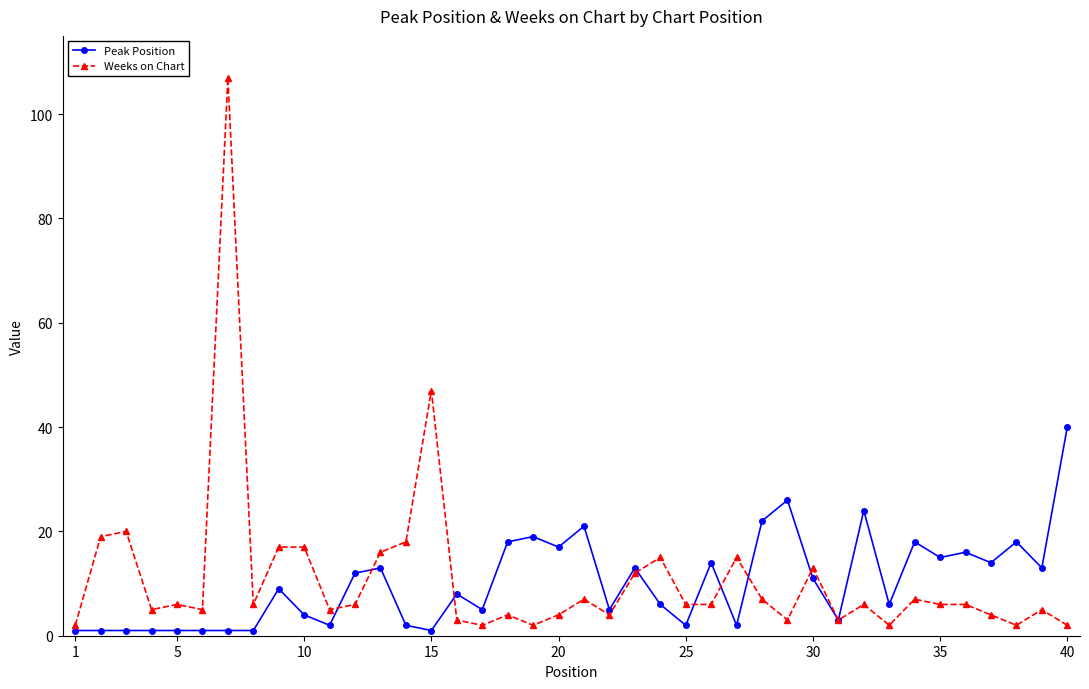

Which series has the largest range (max minus min)?

Weeks on Chart